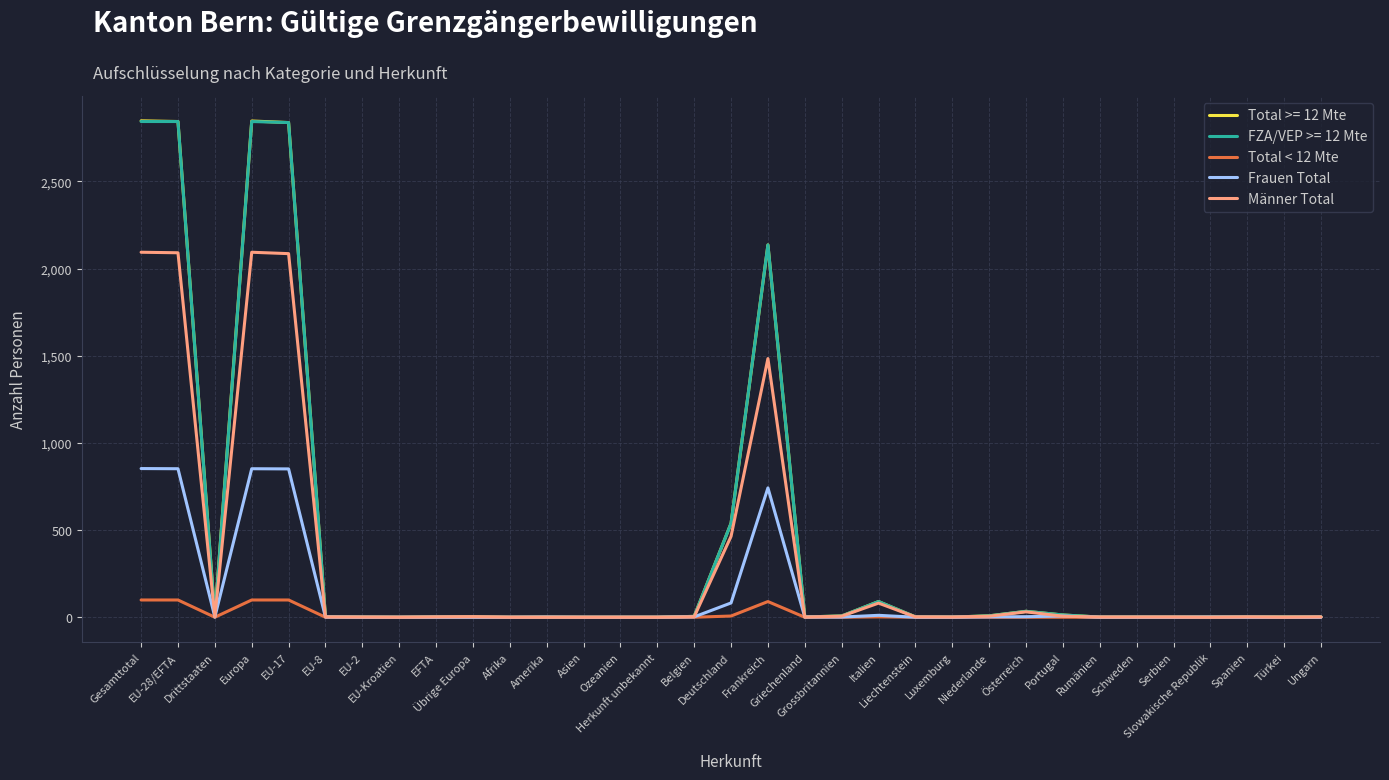

What position from the left is EU-2?

7